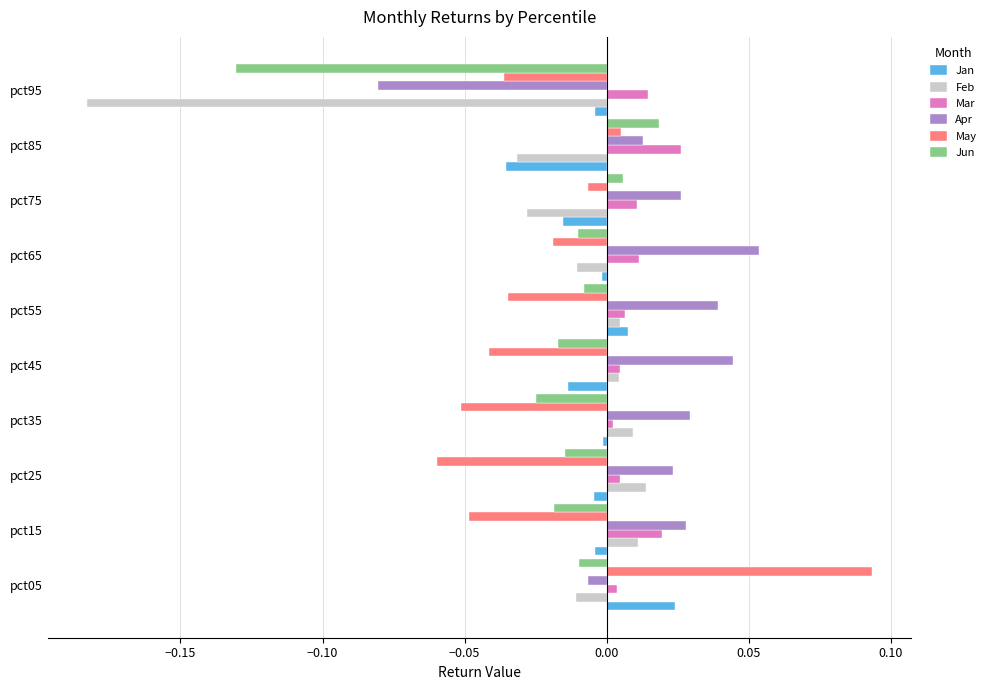

Which series has the widest spread of values?

Feb